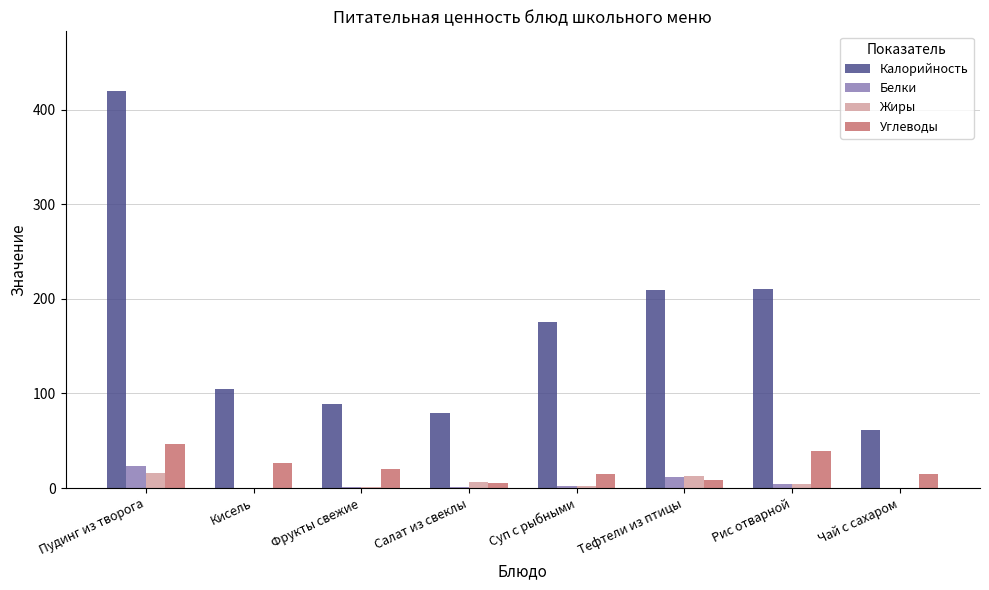

Between Салат из свеклы and Рис отварной, which series saw the biggest shift?

Калорийность